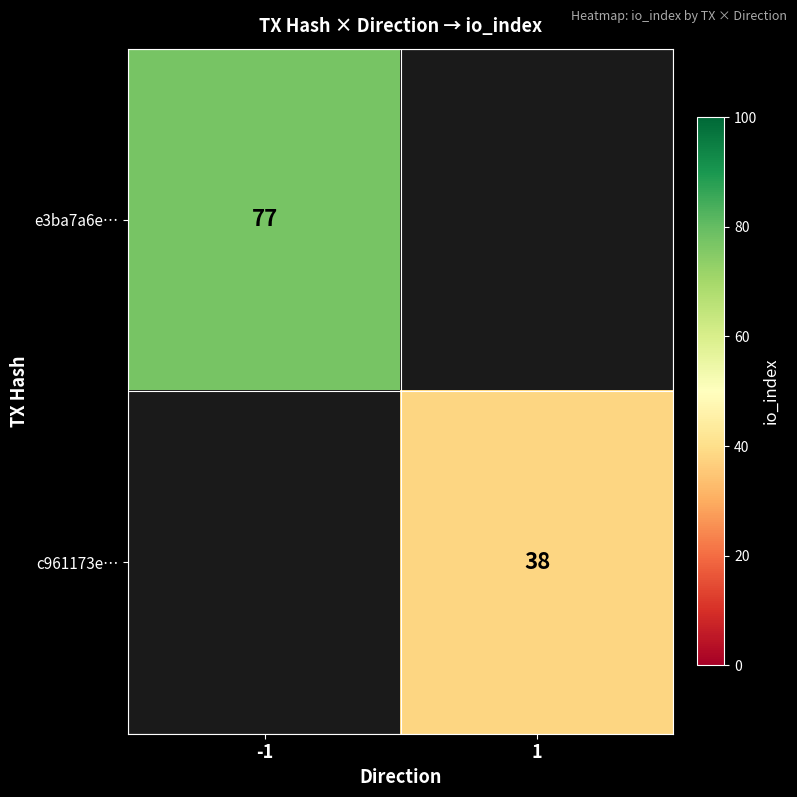

The value of c961173e… at 1 is 26.1. True or false?

False